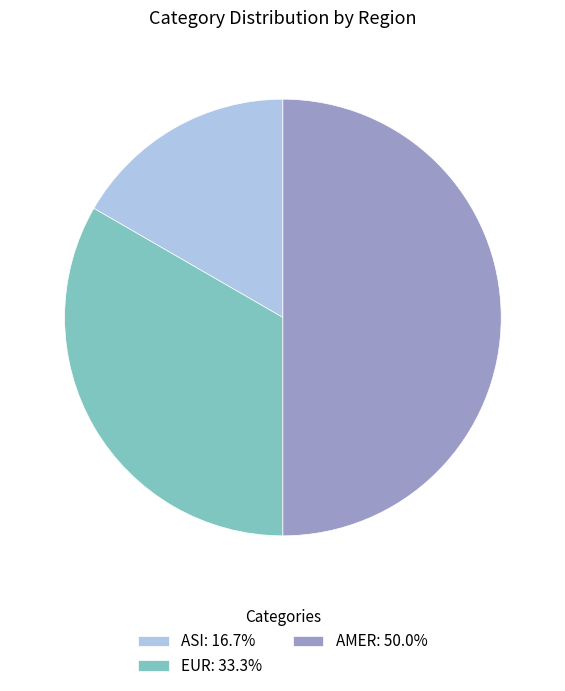

Does ASI: 16.7% represent more than half of the total?

No